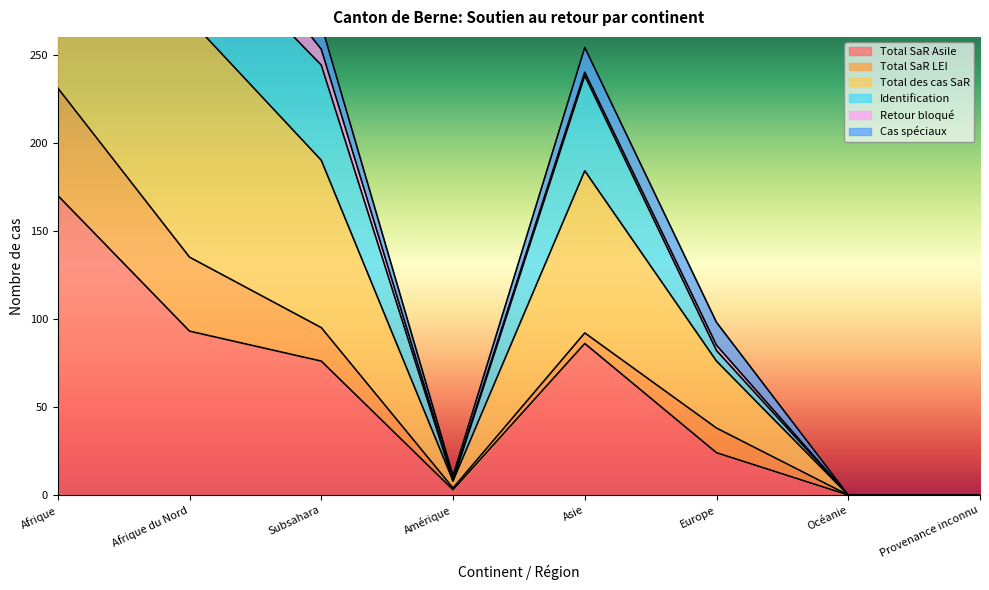

What is the label of the 6th point from the right?

Subsahara